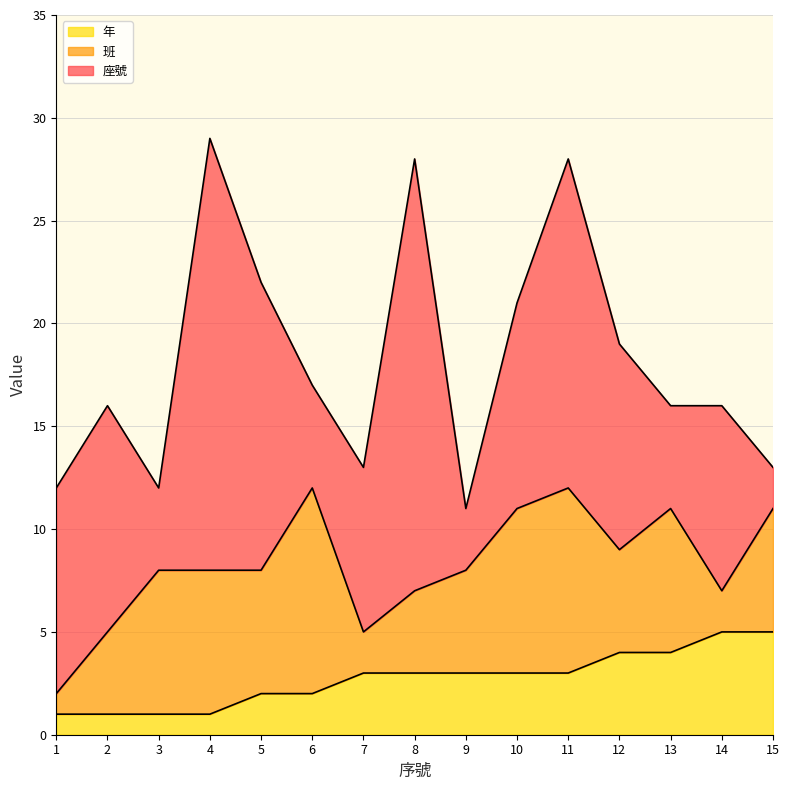

How many interior local valleys does the 班 series have?

4